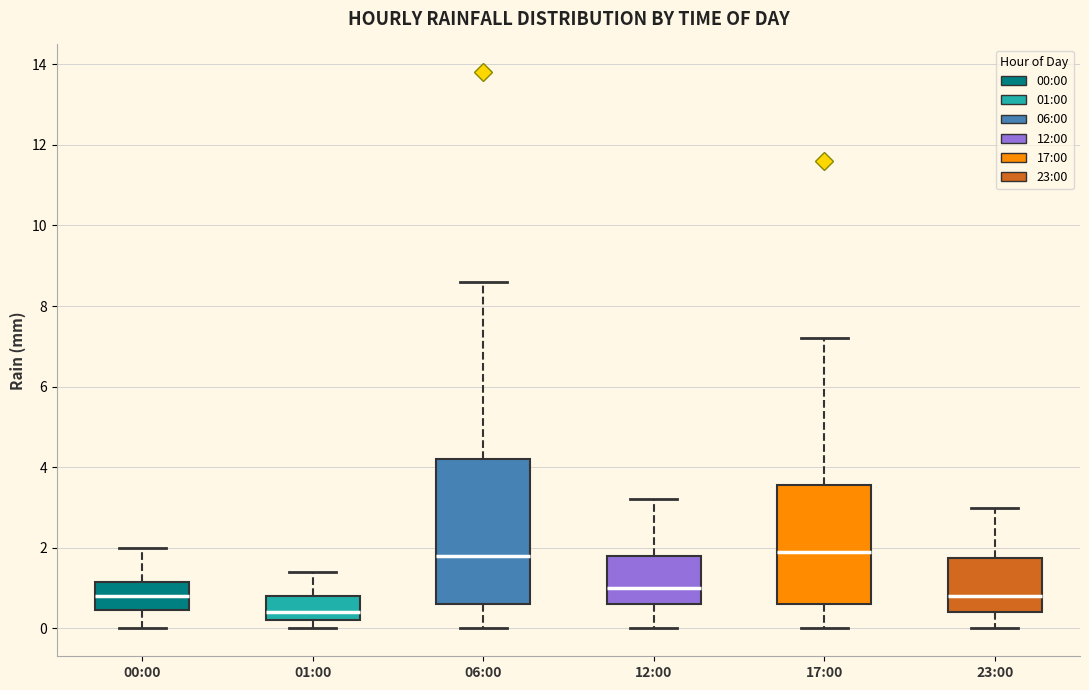

Where does the lower whisker of the box for 00:00 end on the y-axis? The values are not printed on the chart, so give them approximately, as read against the axis.

0.0